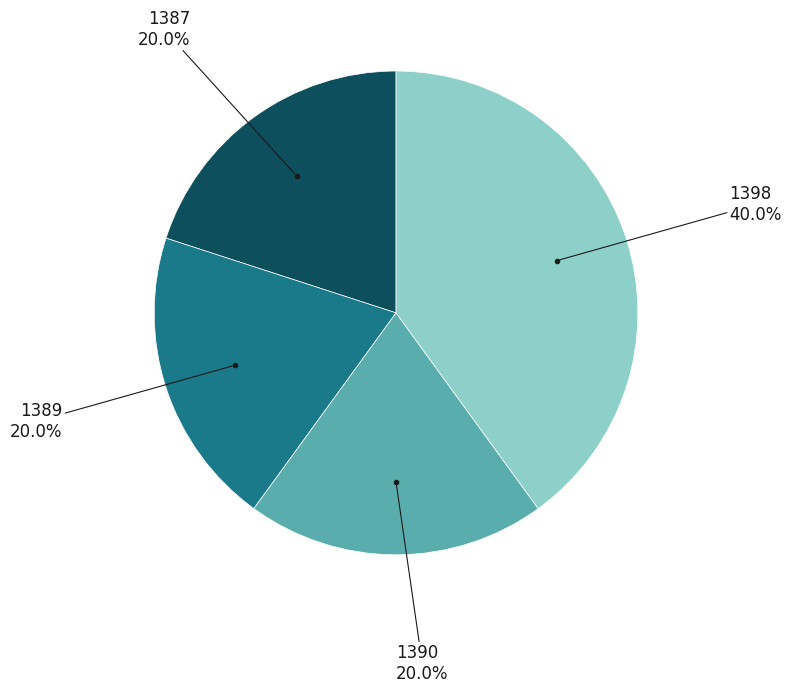

Is there a majority slice in this chart?

No